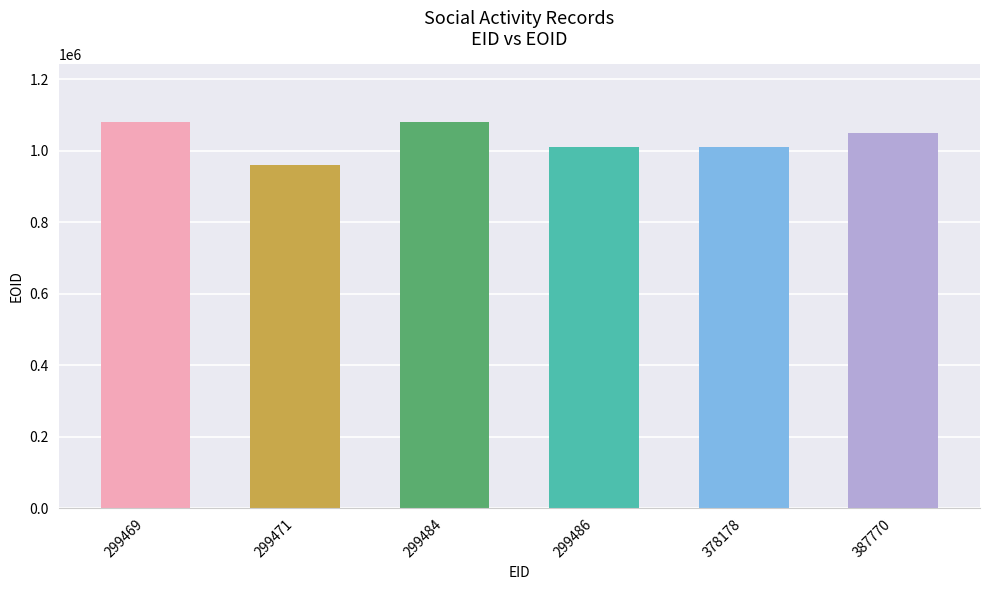

Read the value at 299469, to the nearest 100.

1080500